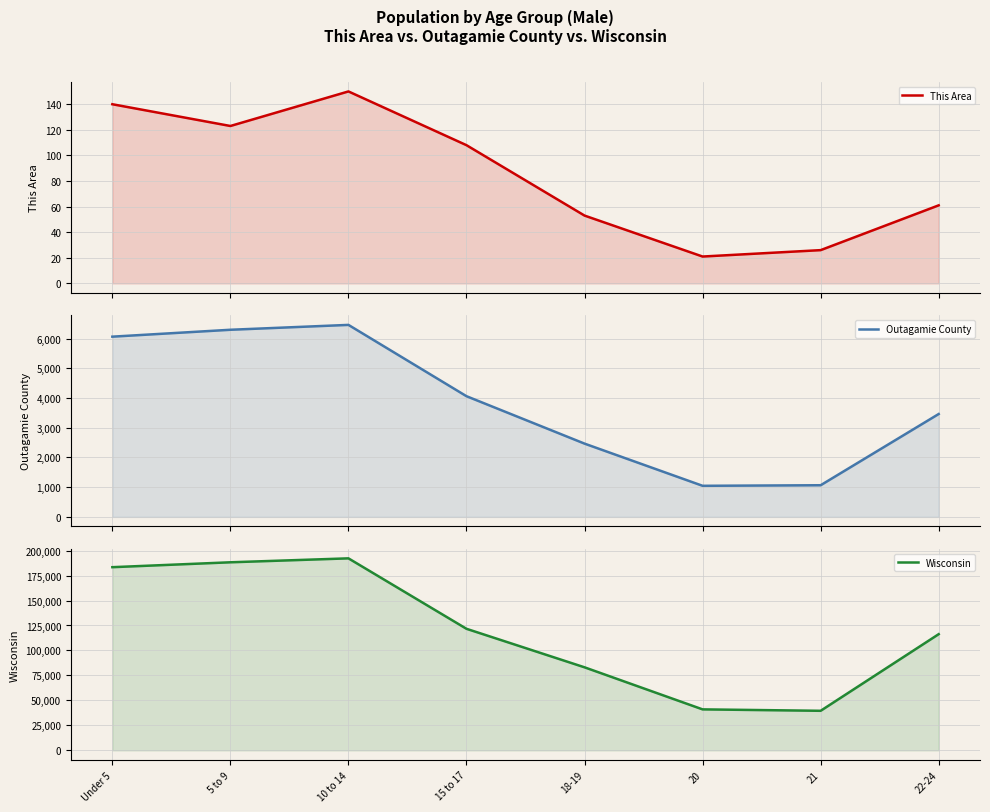

Rank the categories by Wisconsin value from highest to lowest.

10 to 14, 5 to 9, Under 5, 15 to 17, 22-24, 18-19, 20, 21